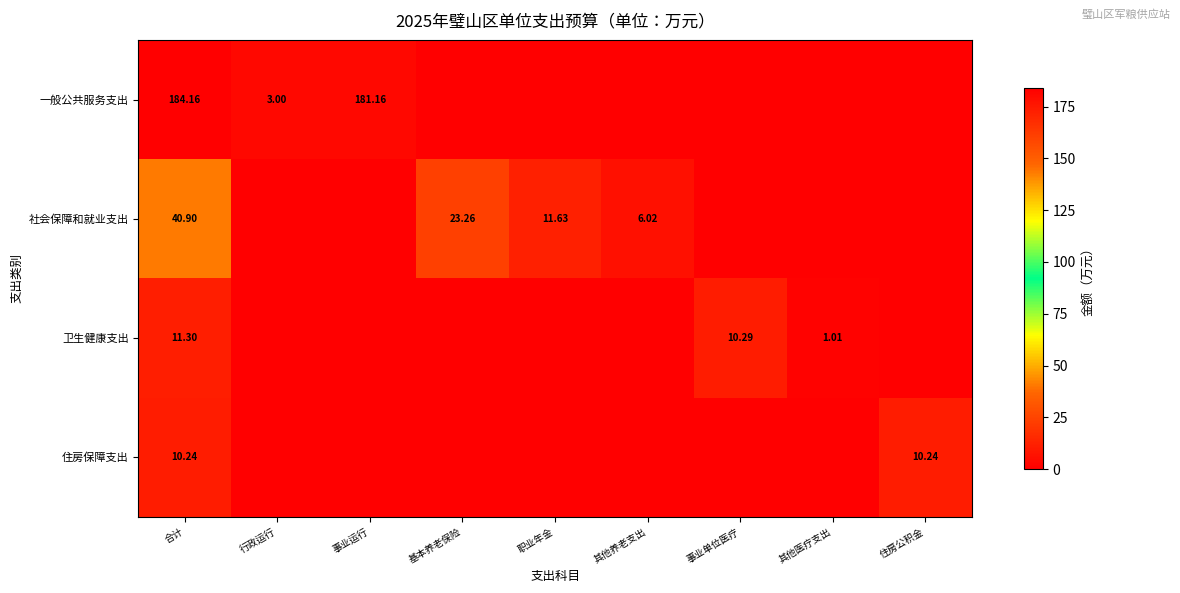

At which category does the chart reach its minimum across all series?

基本养老保险